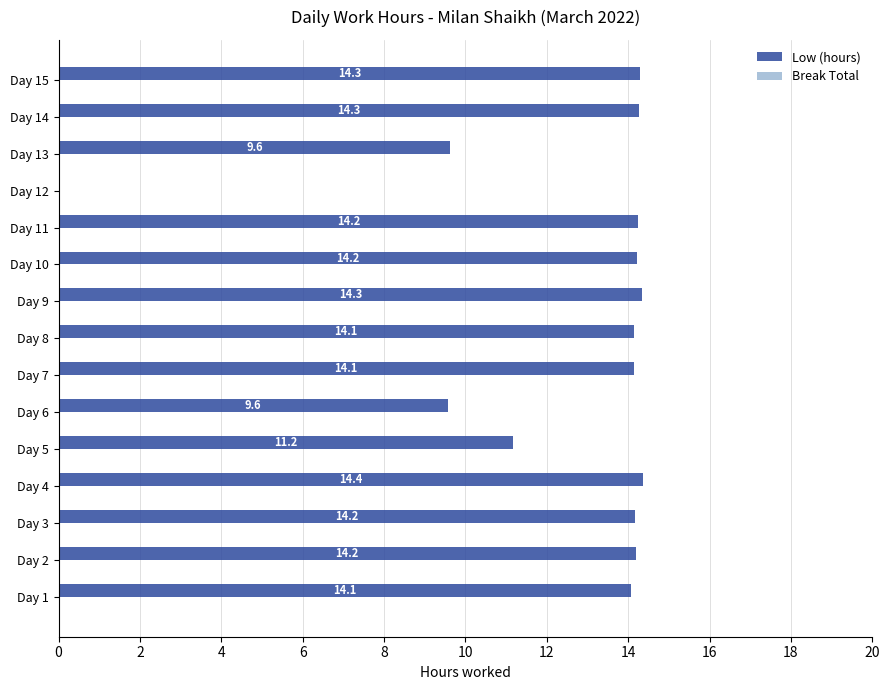

What is the sum of all values?

186.8